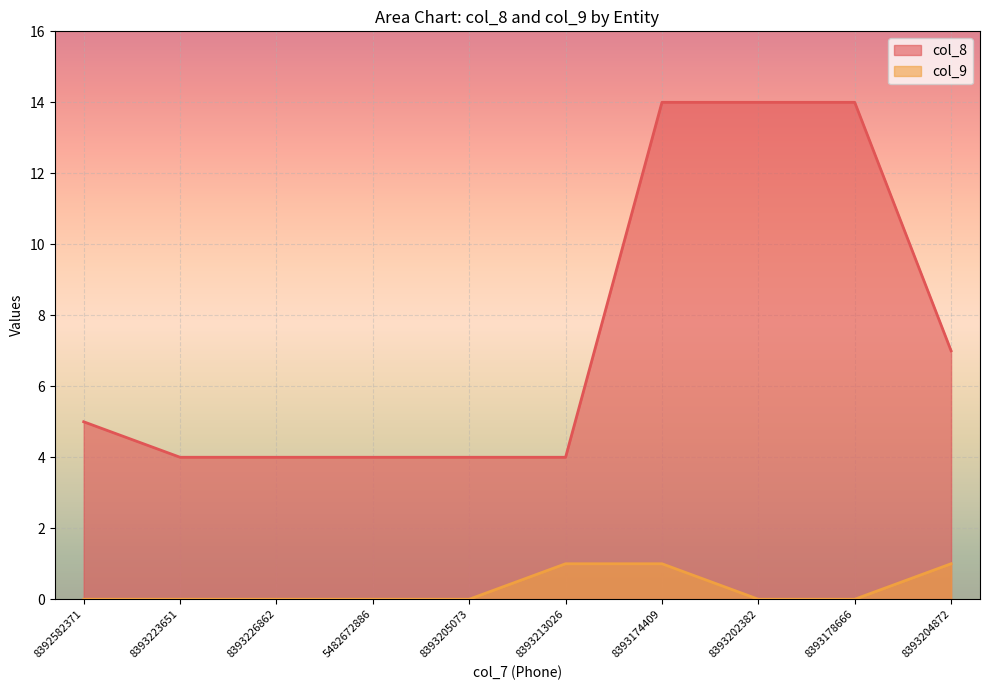

How many distinct data groups are displayed?

2